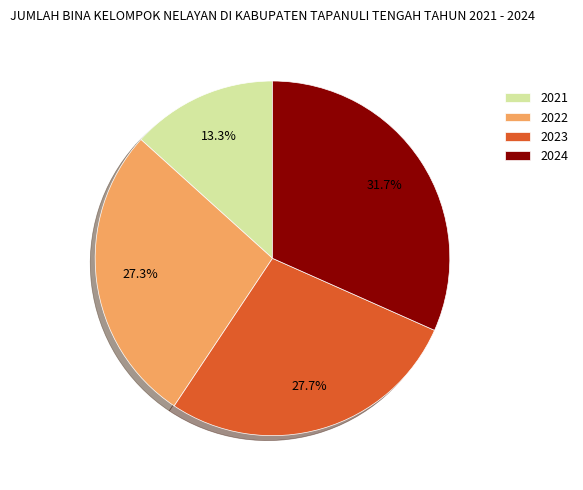

To the nearest percent, what is the difference between the 2023 and 2024 slice percentages?

4%